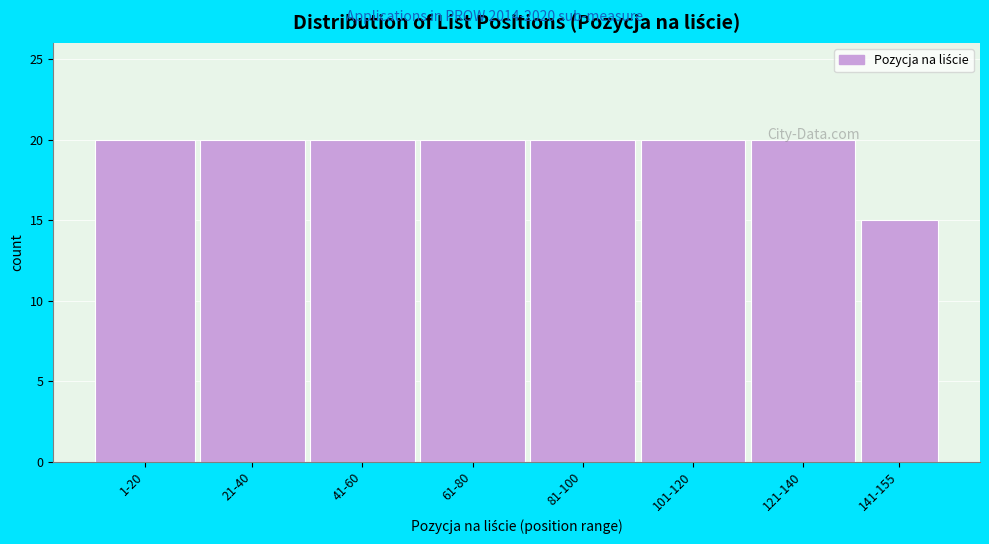

Is it true that the value at 141-155 is 21?

False